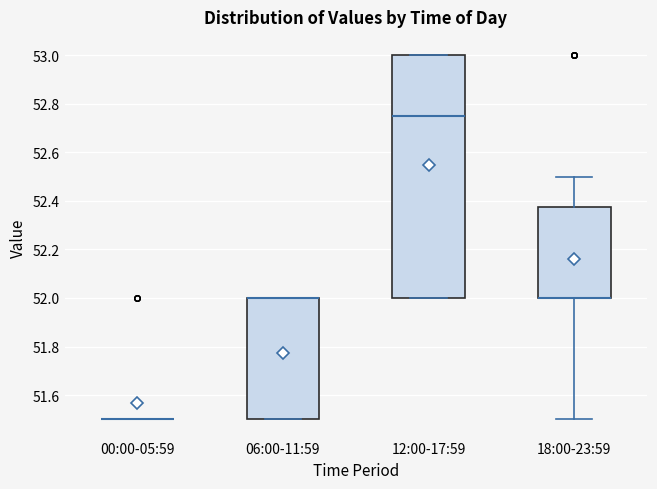

Where is the upper edge of the box for 12:00-17:59 on the y-axis? The values are not printed on the chart, so give them approximately, as read against the axis.

53.00